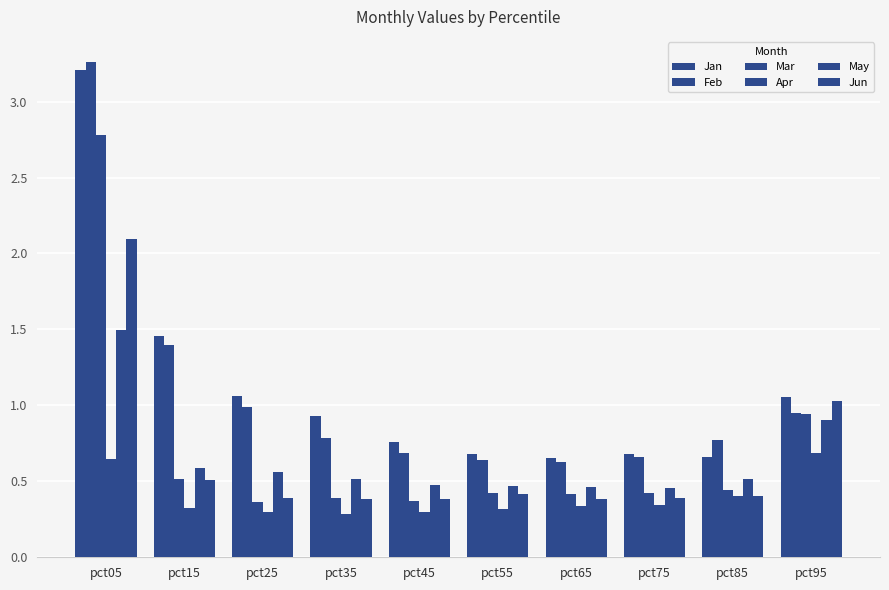

Which series has the largest total across all categories?

Jan